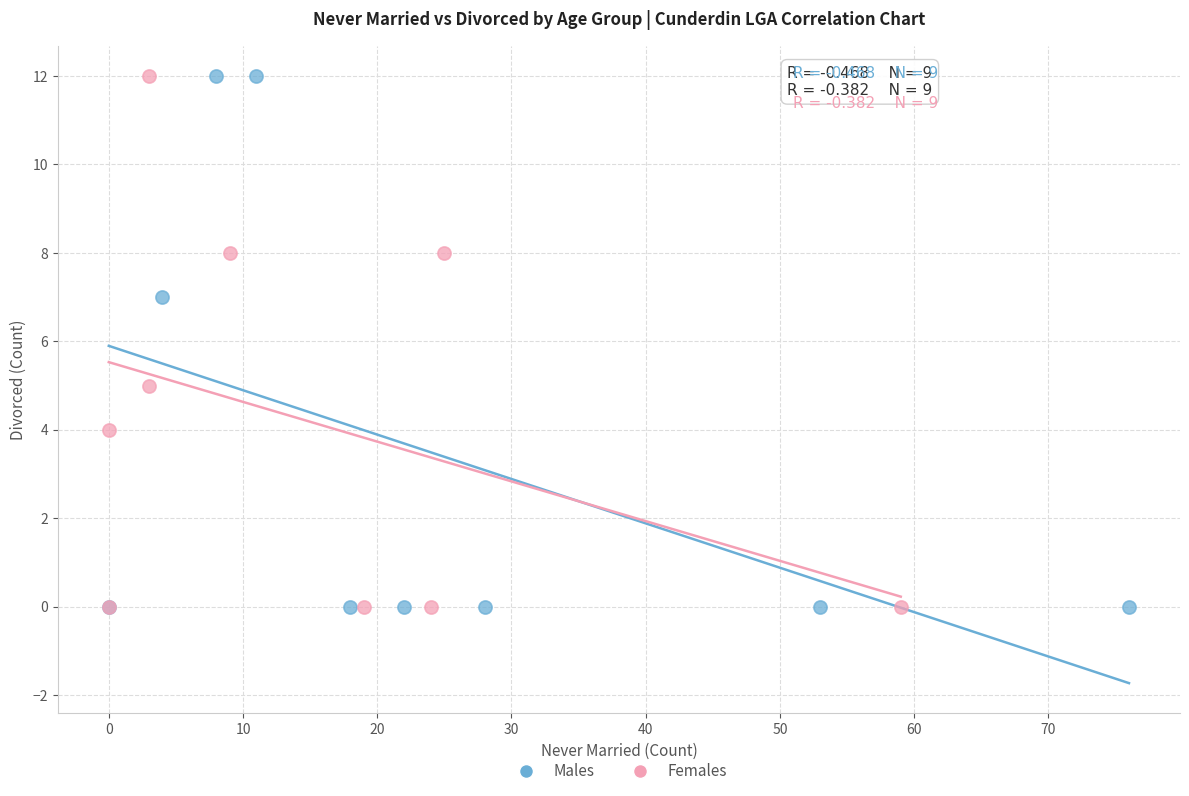

What are all the series names shown in the legend?

Males, Females